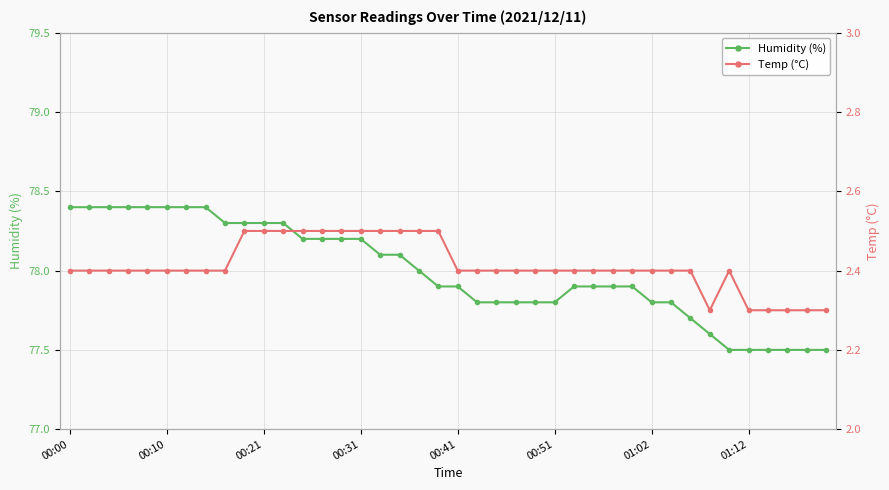

True or false: Humidity (%) has a value of 78.2 at 14.

True